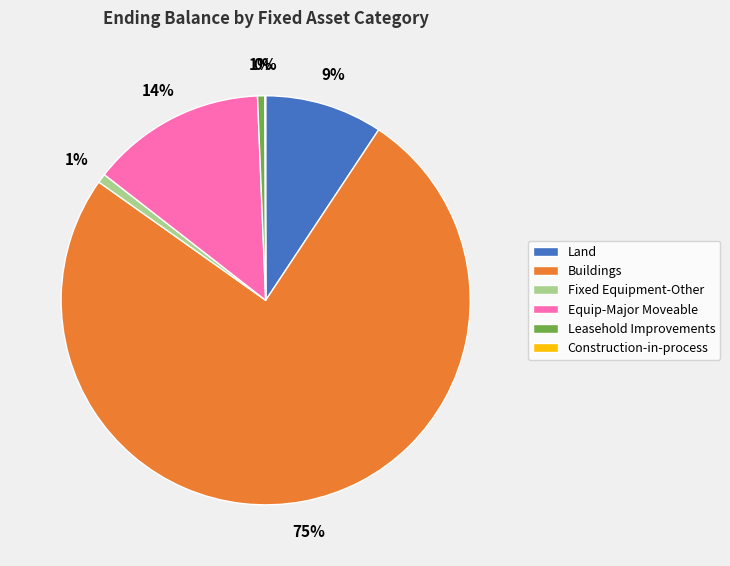

Do Buildings and Fixed Equipment-Other together represent more than half of the pie?

Yes